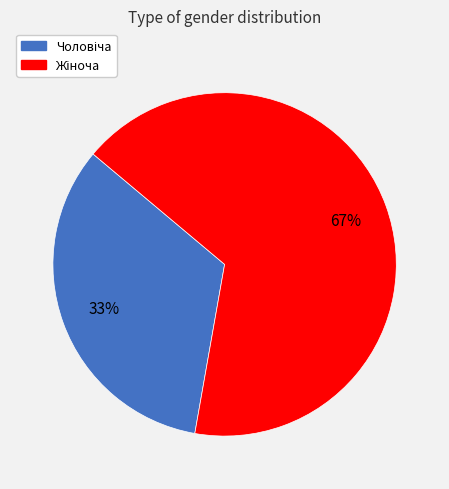

Is there any slice that represents more than half of the pie?

Yes